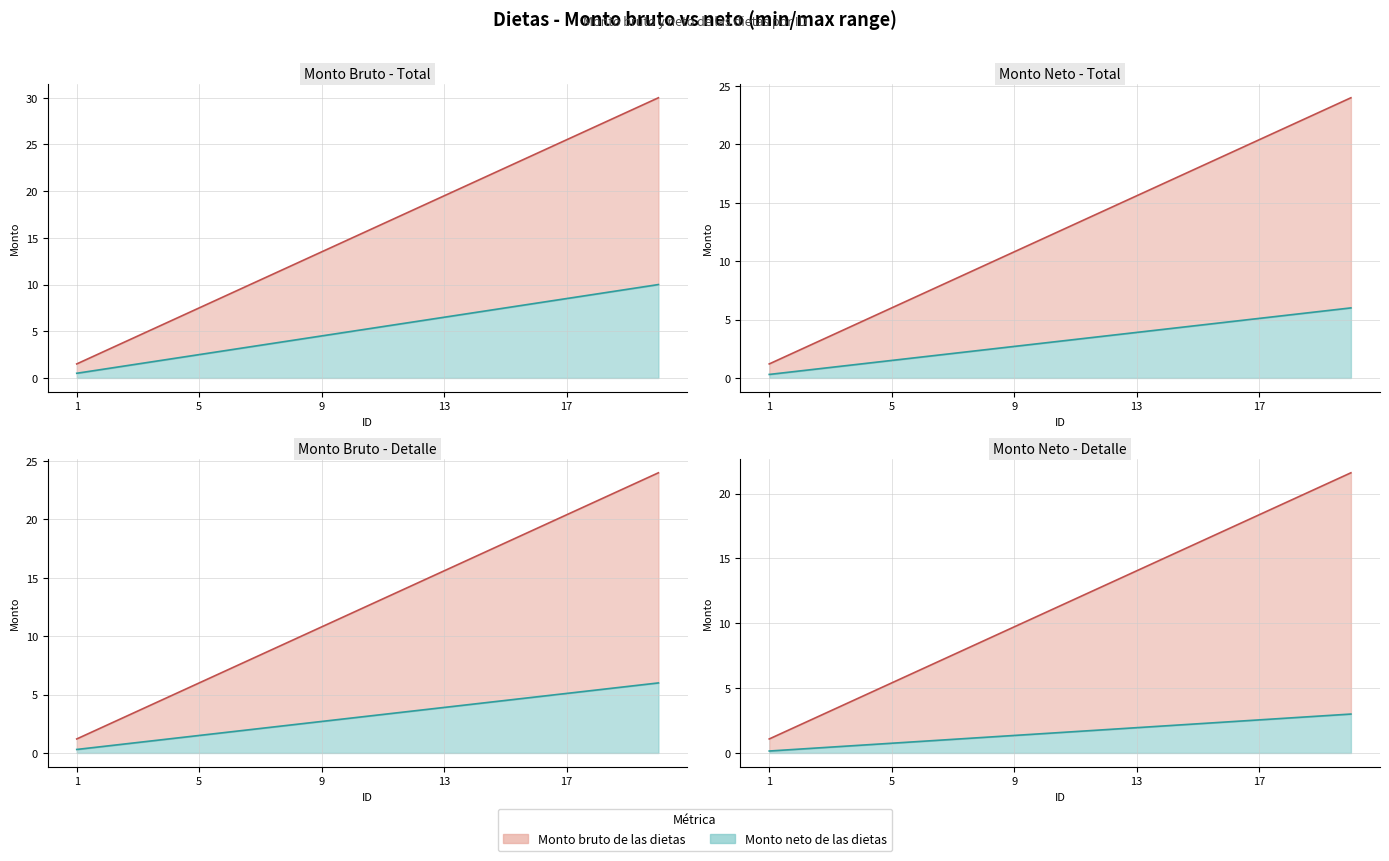

True or false: Bruto (línea) has more than 0 points higher than both neighbors.

False